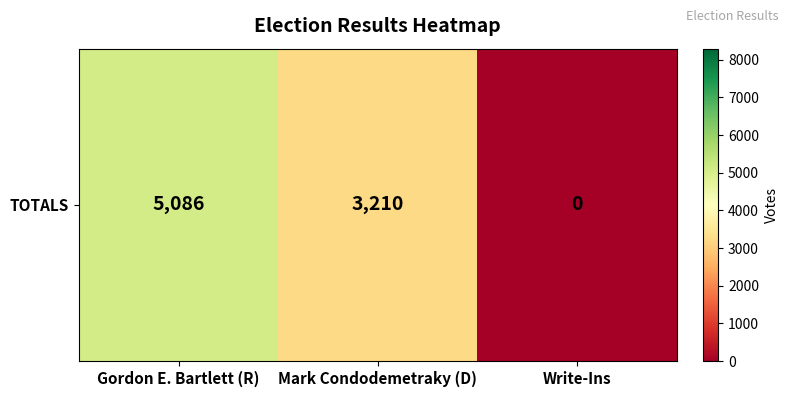

True or false: the data shows 0 at Write-Ins.

True